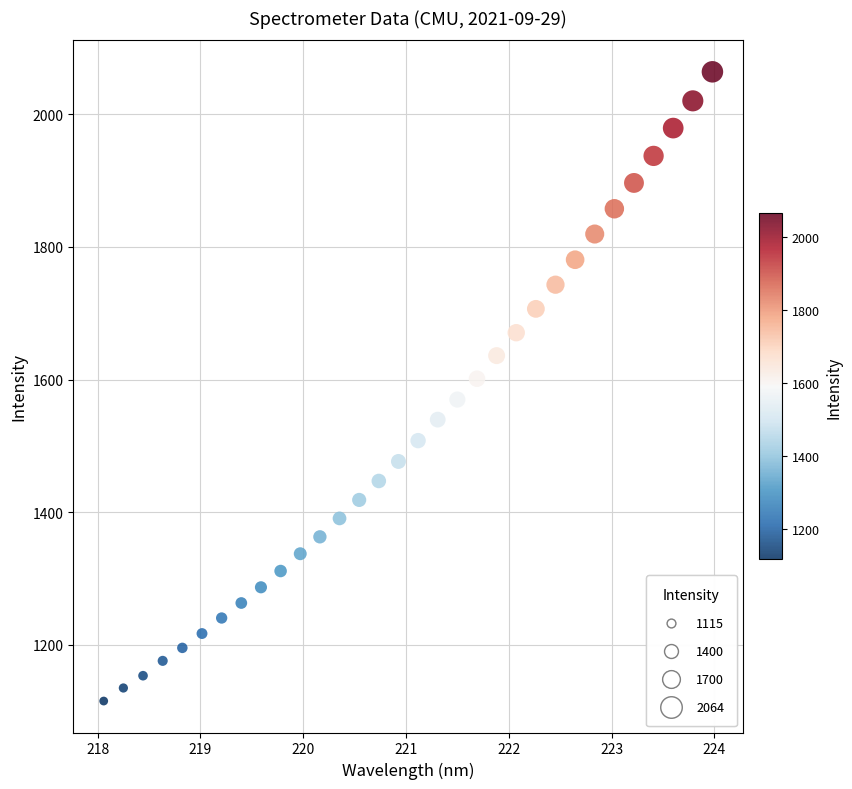

Count the number of points in this scatter plot.

32